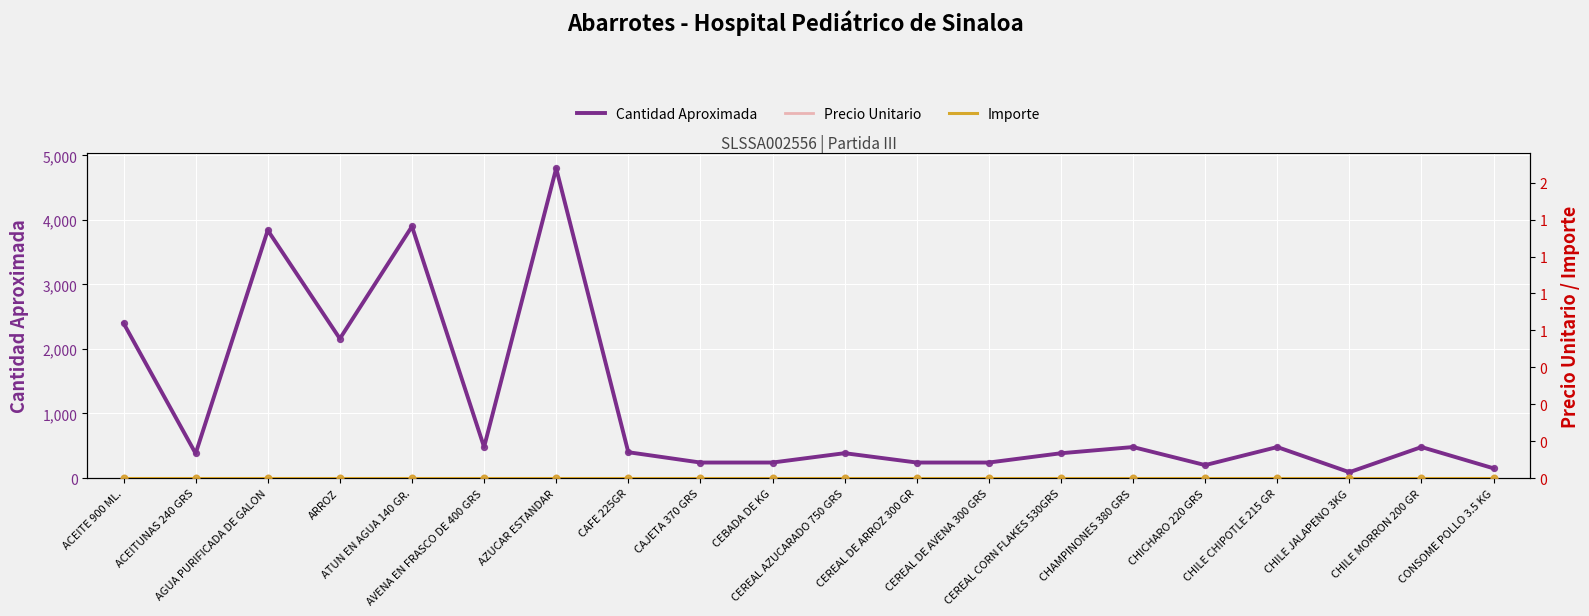

At how many categories does at least one series exceed 1904?

5